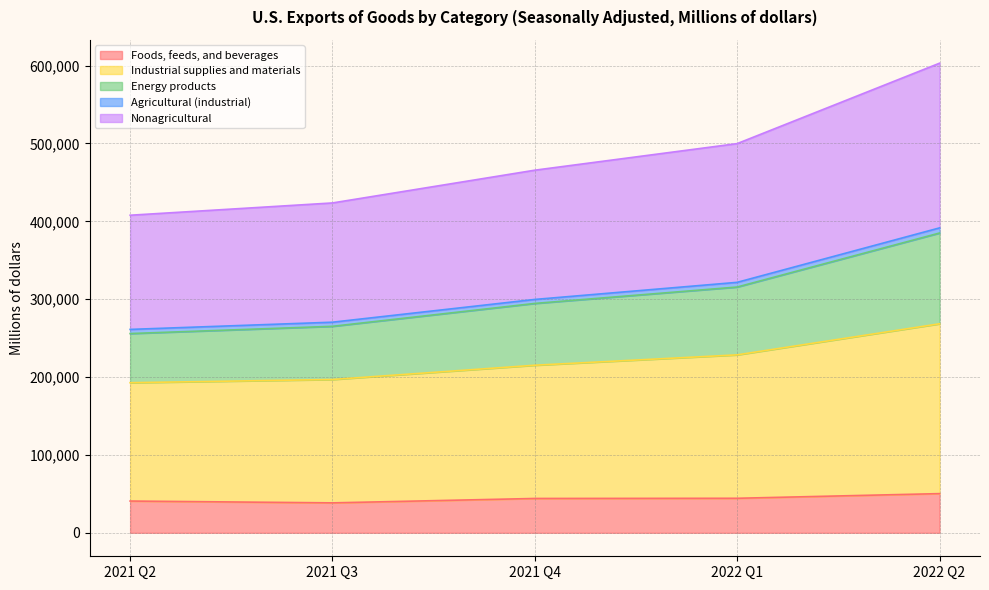

What is the lowest value of the Foods, feeds, and beverages series?

38432